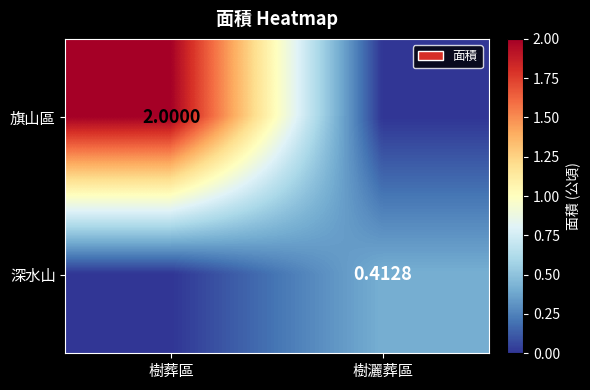

Is the value of 旗山區 at 樹葬區 greater than the value of 深水山 at 樹灑葬區?

Yes